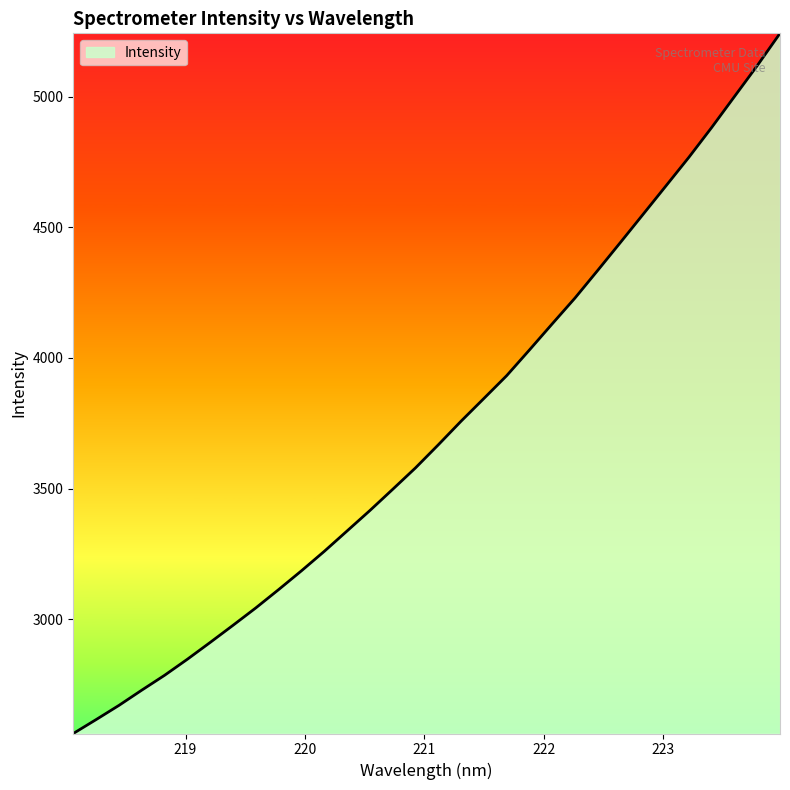

What is the greatest value displayed?

5241.8